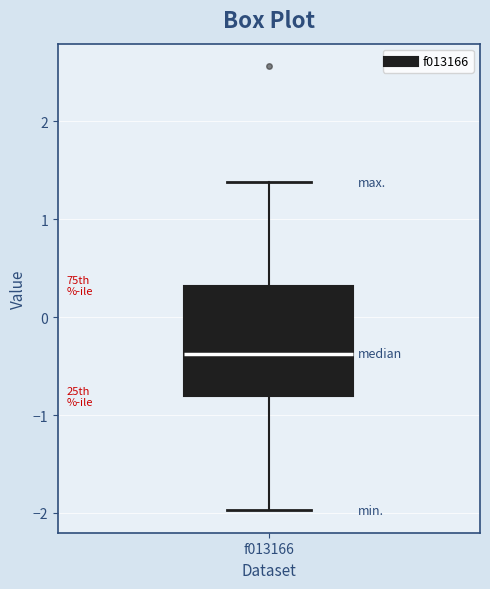

Read this box plot against the y-axis: the position of the median line, the range covered by the box, and the ends of both whiskers. The values are not printed on the chart, so give them approximately, as read against the axis.

median -0.4, box -0.8 to 0.3, whiskers -2.0 to 1.4